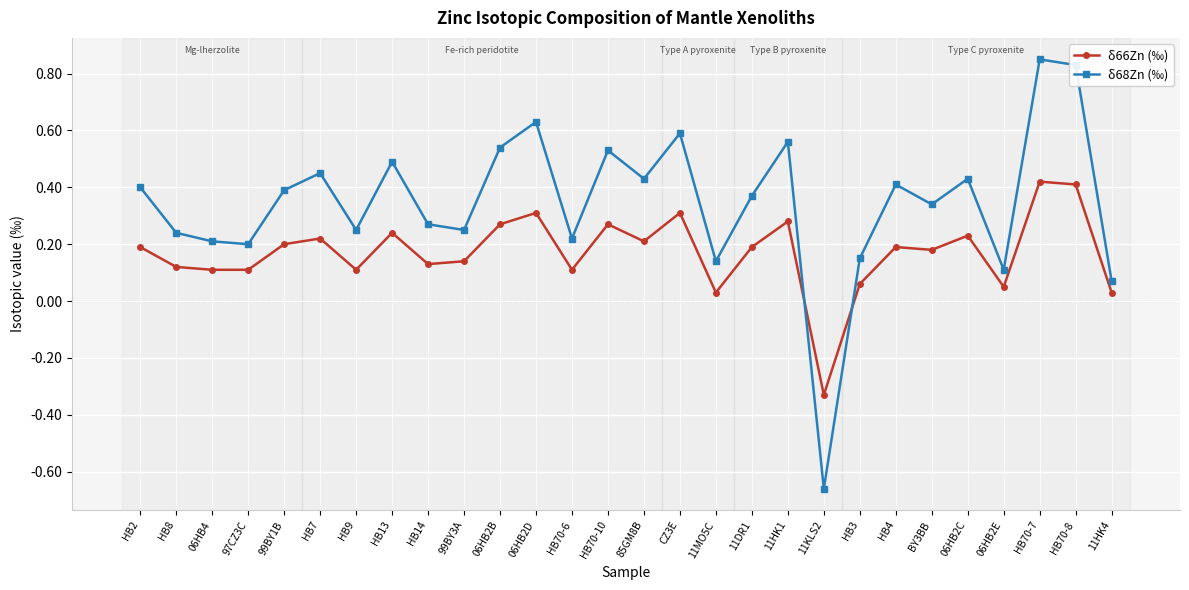

True or false: δ68Zn (‰) has a value of 0.1 at 11DR1.

False